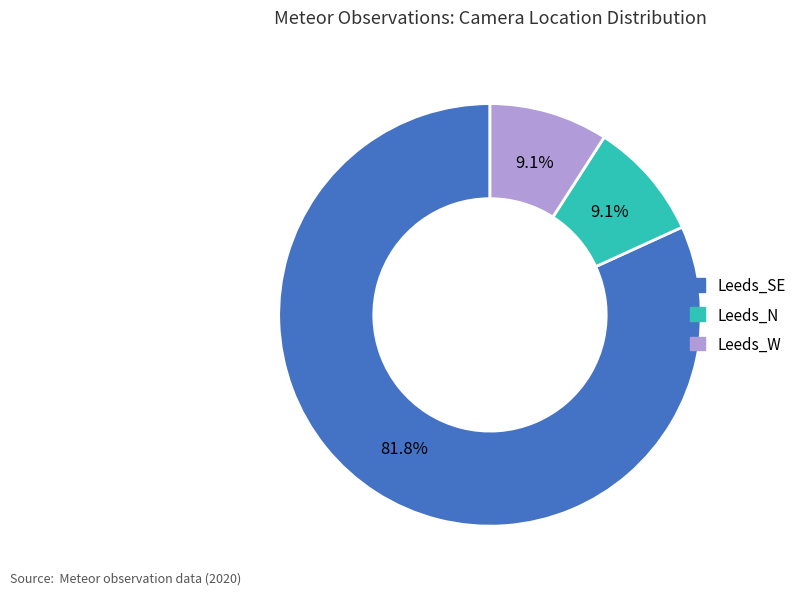

Count the number of slices in the pie.

3